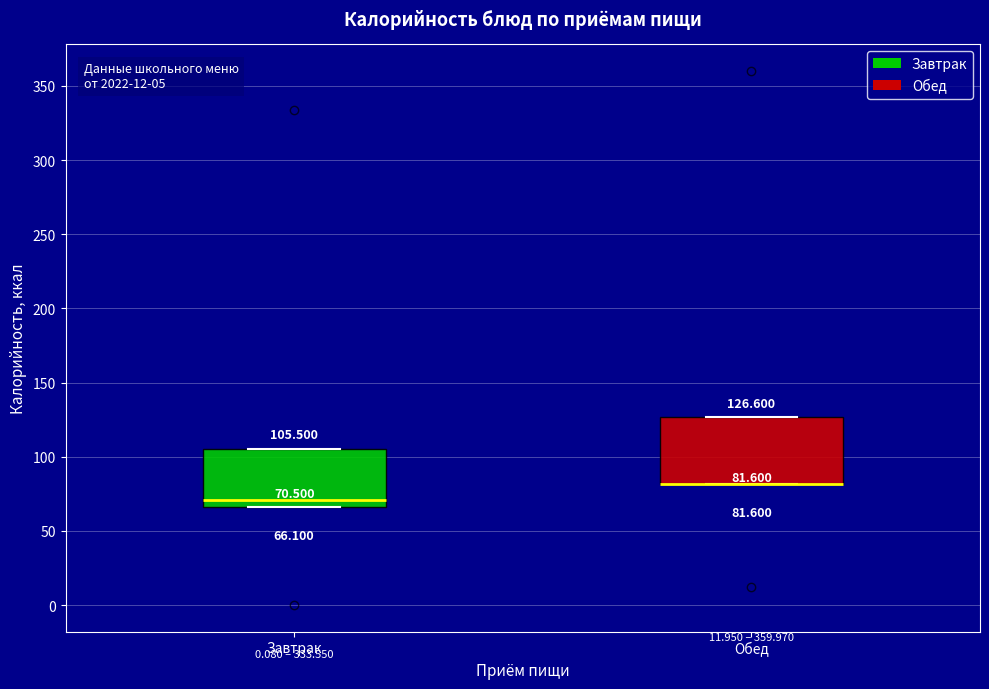

Which box is the tallest, from its lower edge to its upper edge?

Обед